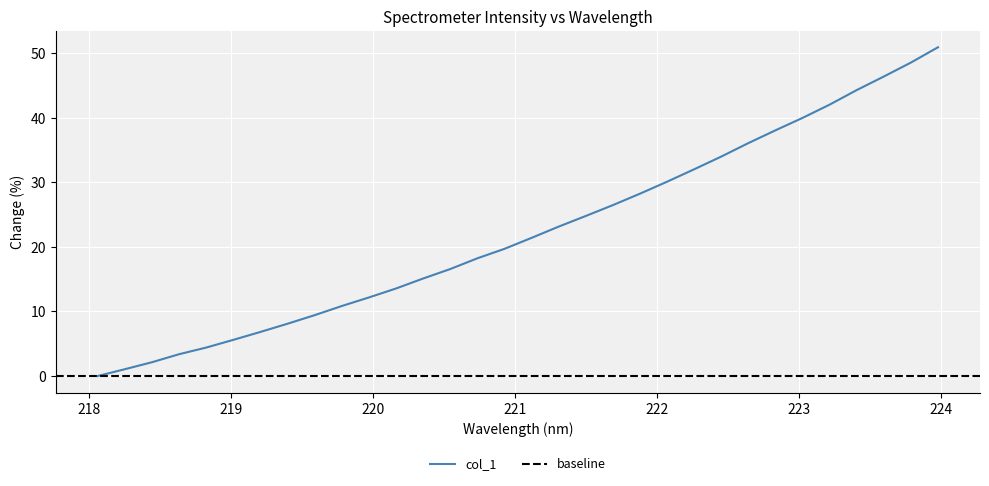

Rank the categories by value from highest to lowest.

223.9802, 223.7895, 223.5987, 223.408, 223.2172, 223.0264, 222.8355, 222.6447, 222.4538, 222.263, 222.0721, 221.8812, 221.6902, 221.4993, 221.3083, 221.1174, 220.9264, 220.7354, 220.5444, 220.3533, 220.1623, 219.9712, 219.7801, 219.589, 219.3979, 219.2067, 219.0156, 218.8244, 218.6332, 218.442, 218.2508, 218.0596